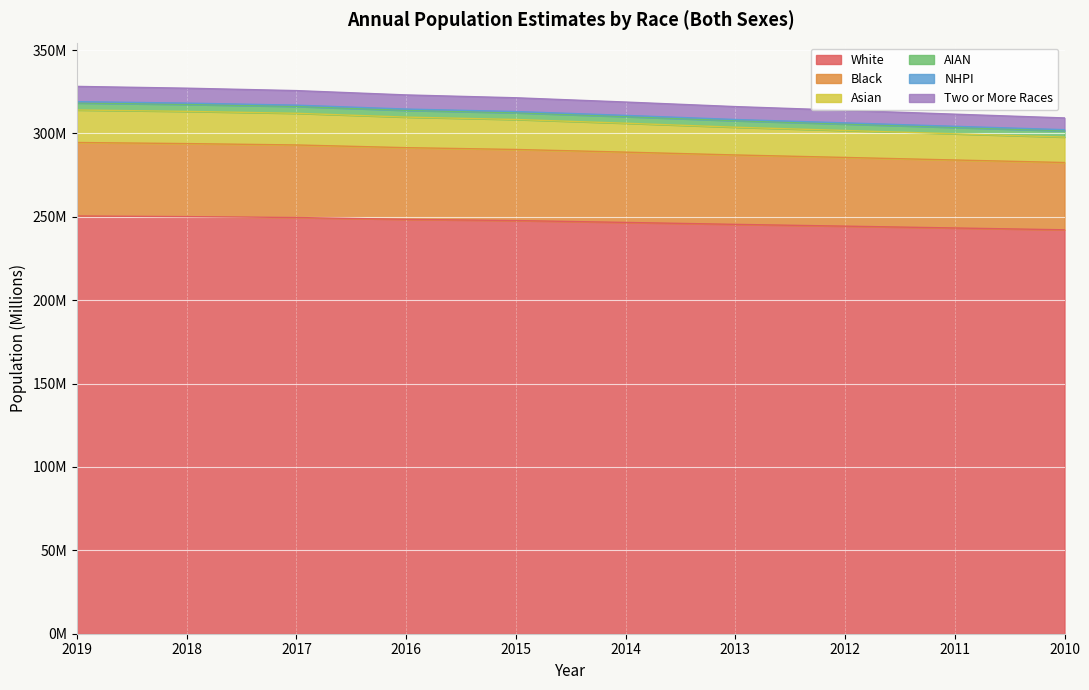

How many values in the AIAN series exceed 313?

5